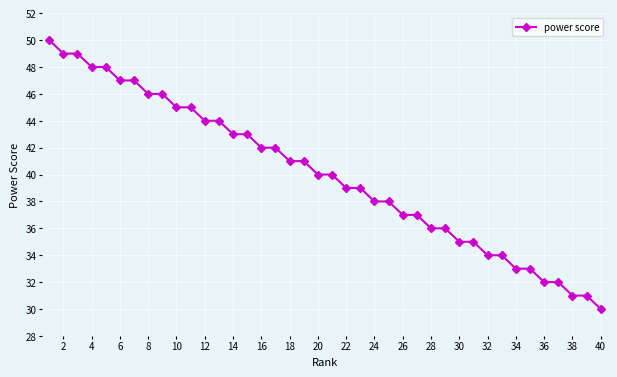

What is the value of the 29th point from the left?

36